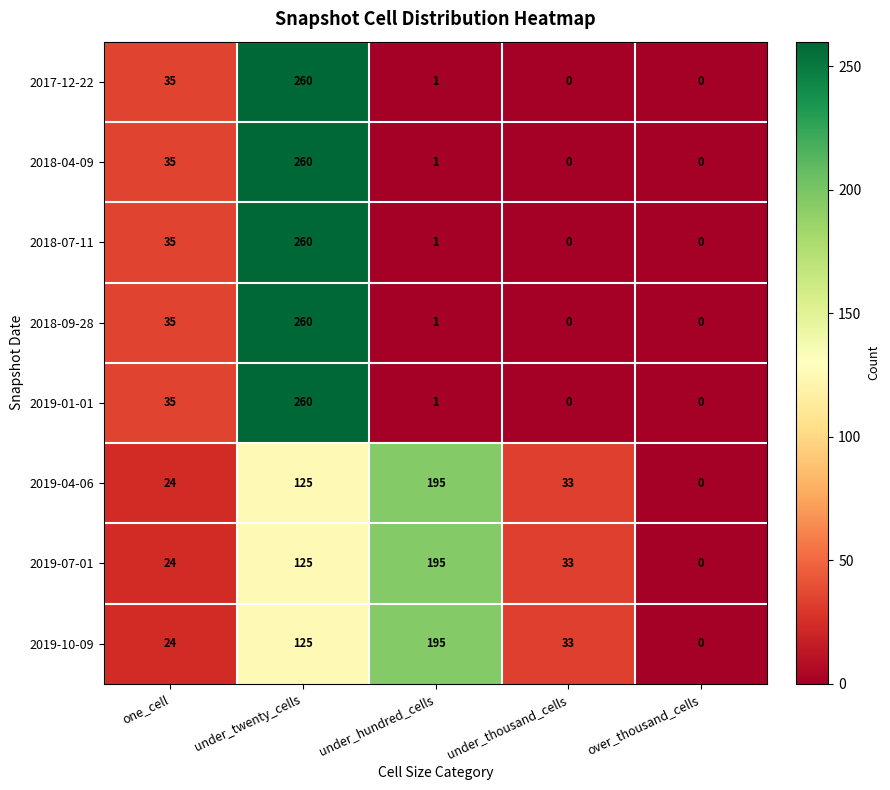

List the labels in order of 2019-07-01 value, smallest first.

over_thousand_cells, one_cell, under_thousand_cells, under_twenty_cells, under_hundred_cells